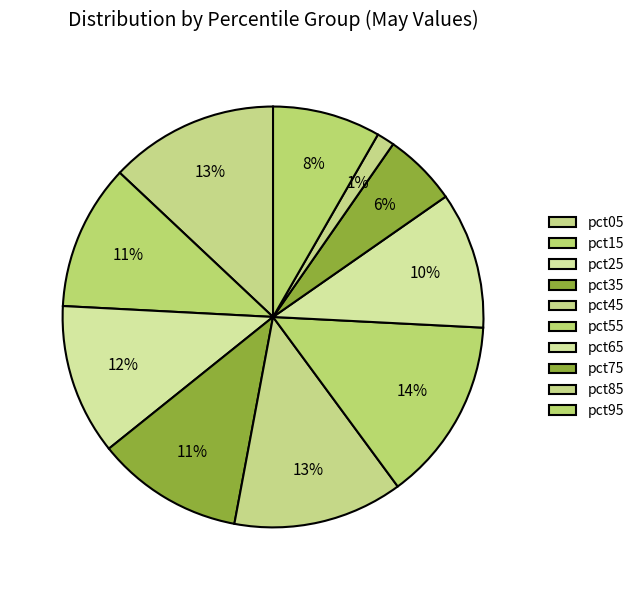

How many segments does this pie chart have?

10